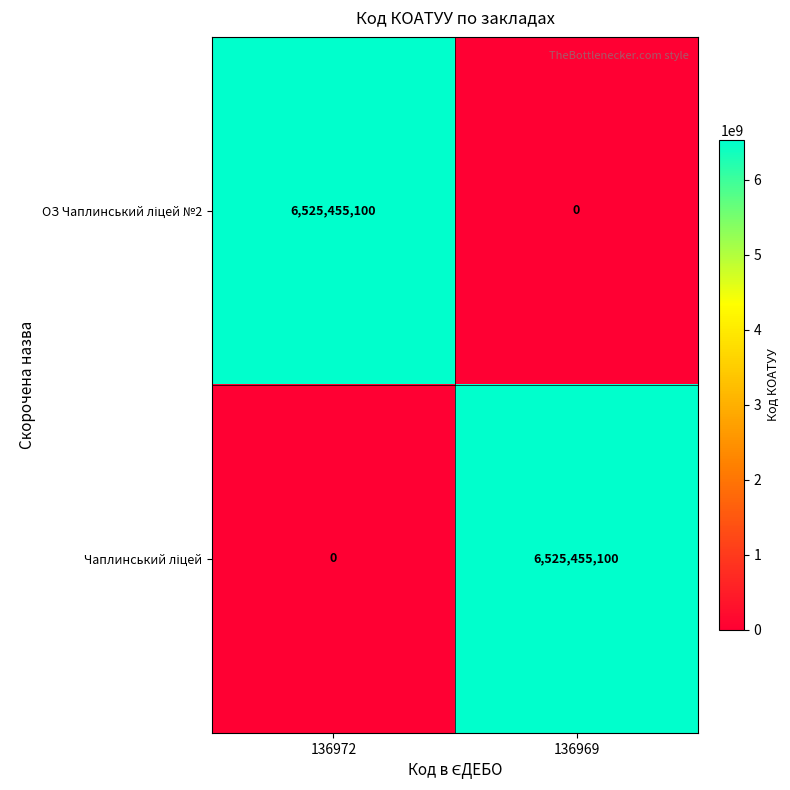

What is the total value across all series at 136969?

6525455100